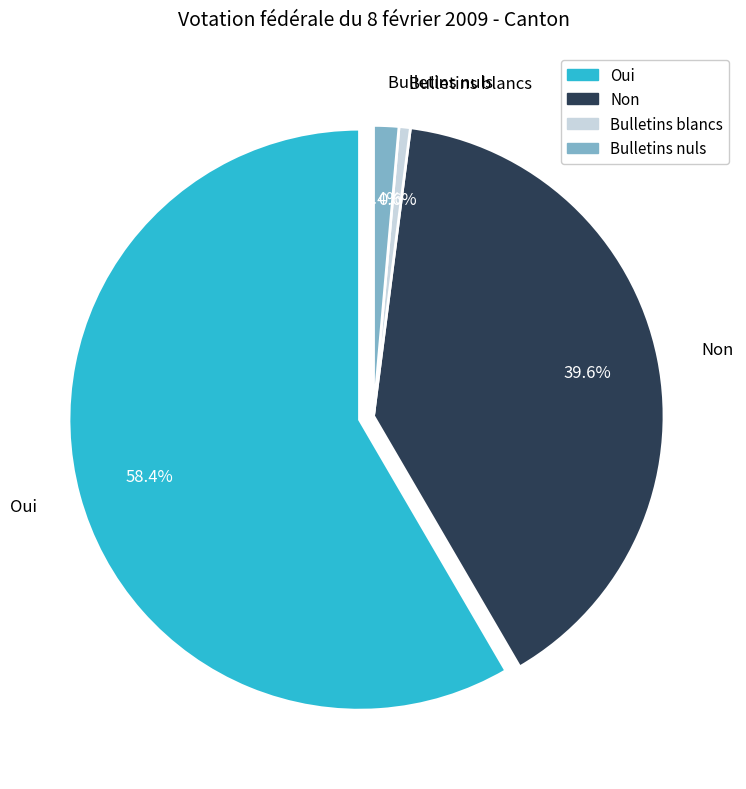

True or false: Oui accounts for 58% of the total.

True